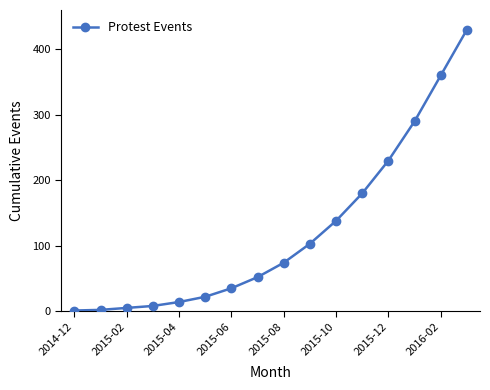

What is the average value?

122